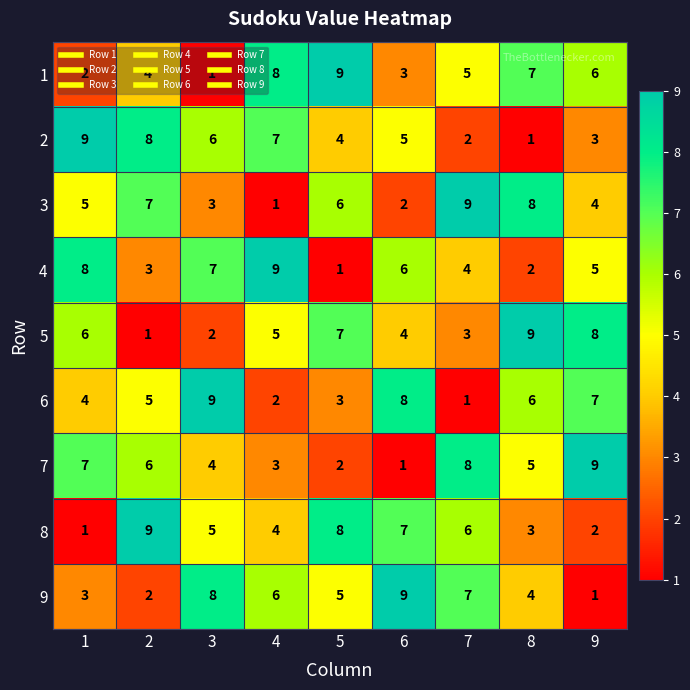

At which label is 7 closest to 5?

8